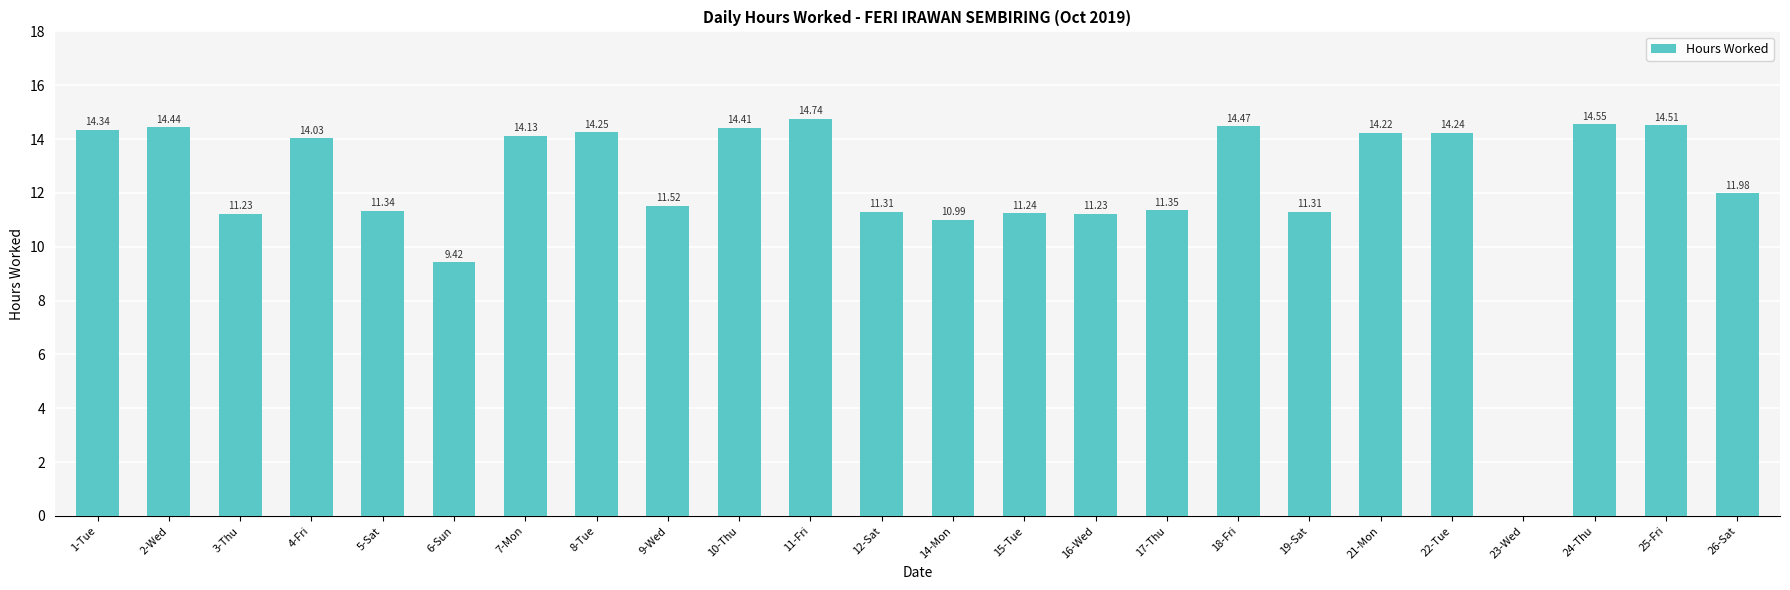

Where is the data nearest to the value 7?

6-Sun